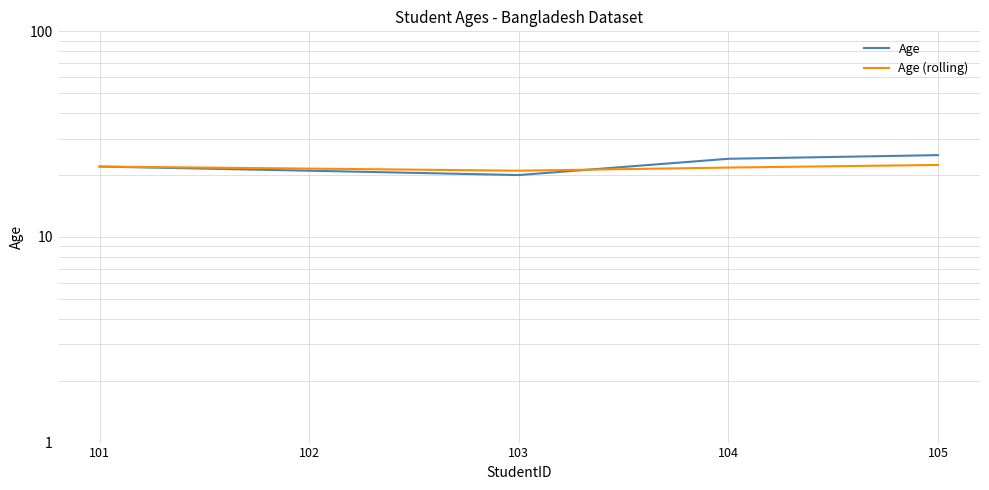

How many interior local valleys does the Age series have?

1